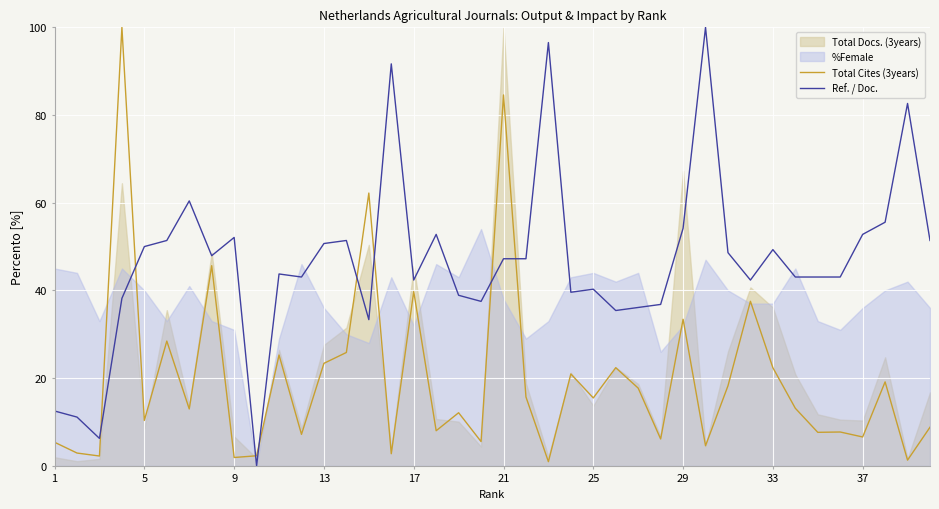

What is the difference between the maximum and second lowest values in the Ref. / Doc. series?

93.8